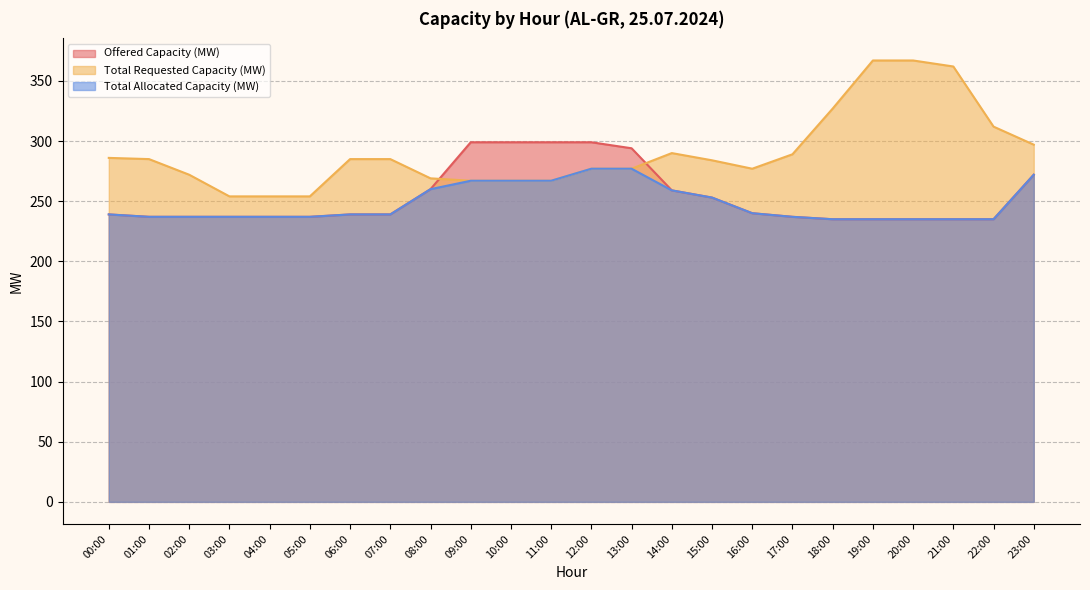

What is the label of the 5th point from the right?

19:00